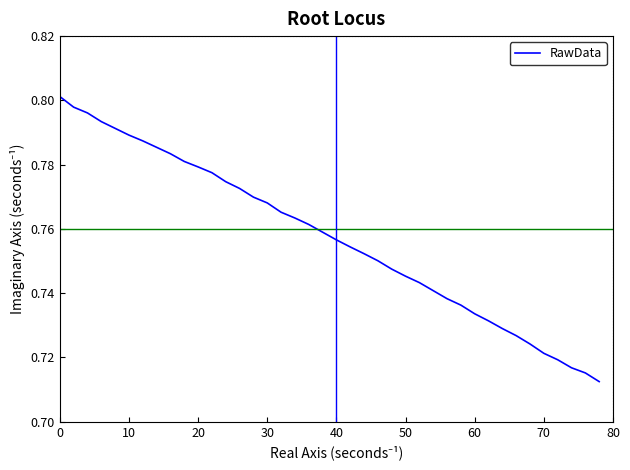

Is this an area chart (filled region under the line)?

No